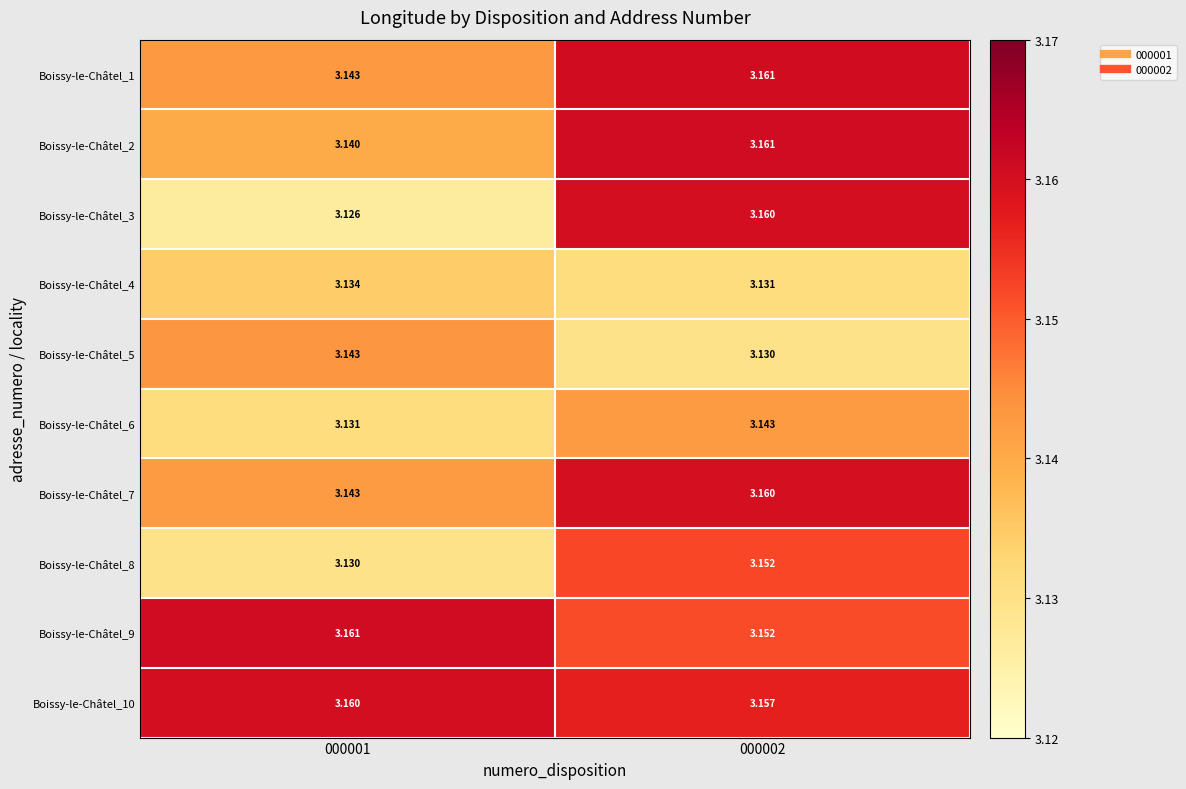

Is the value of Boissy-le-Châtel_8 at 000002 greater than the value of Boissy-le-Châtel_1 at 000001?

Yes